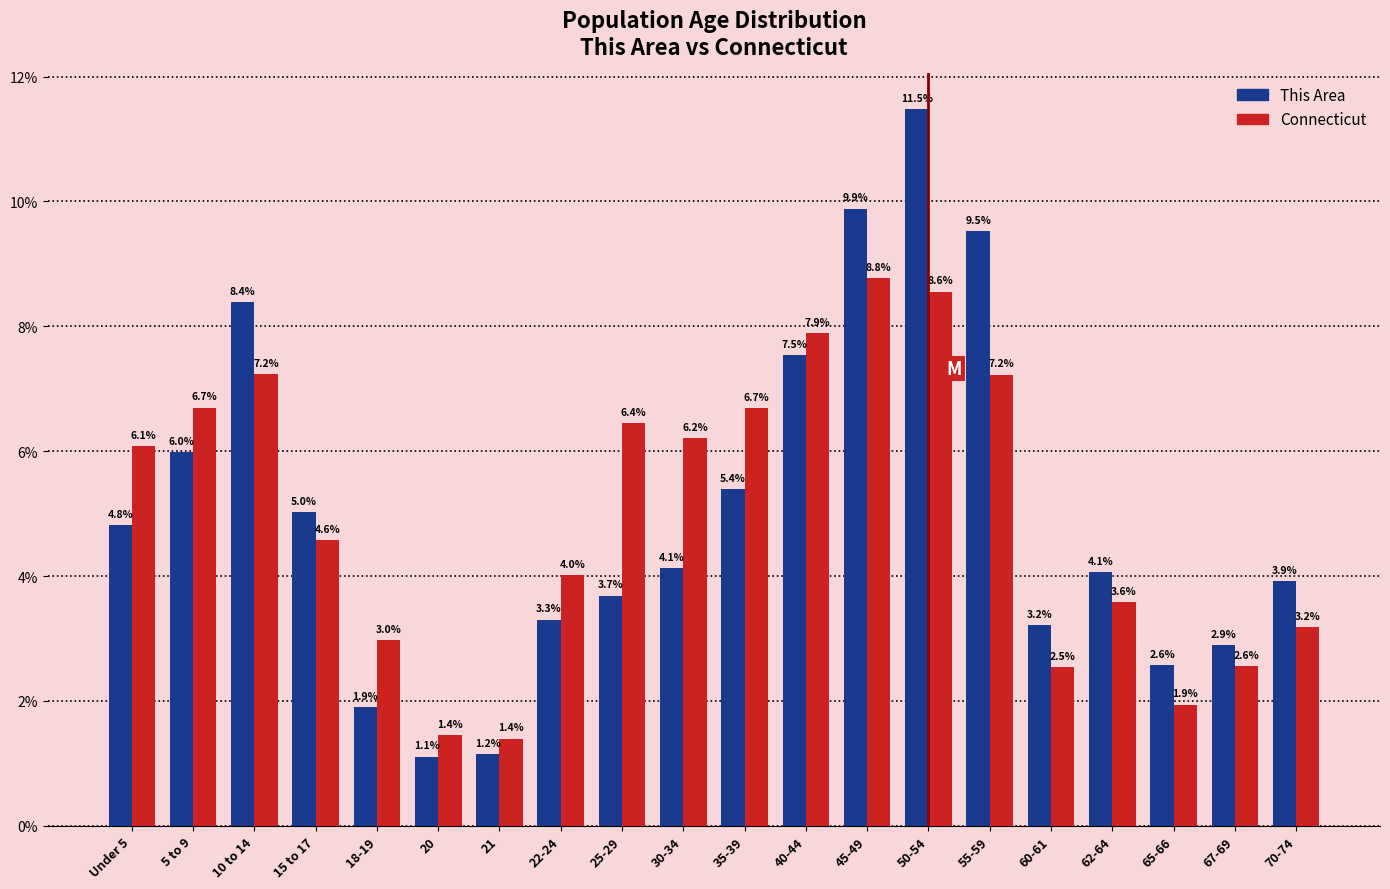

Reading right to left, transcribe all the data shown in this chart.

This Area: 3.9	2.9	2.6	4.1	3.2	9.5	11.5	9.9	7.5	5.4	4.1	3.7	3.3	1.2	1.1	1.9	5.0	8.4	6.0	4.8
Connecticut: 3.2	2.6	1.9	3.6	2.5	7.2	8.6	8.8	7.9	6.7	6.2	6.4	4.0	1.4	1.4	3.0	4.6	7.2	6.7	6.1